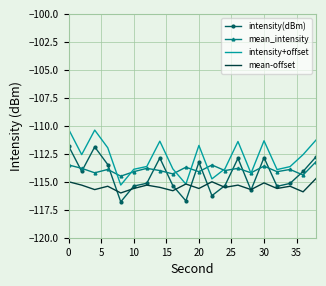

Which series has the largest total across all categories?

intensity+offset